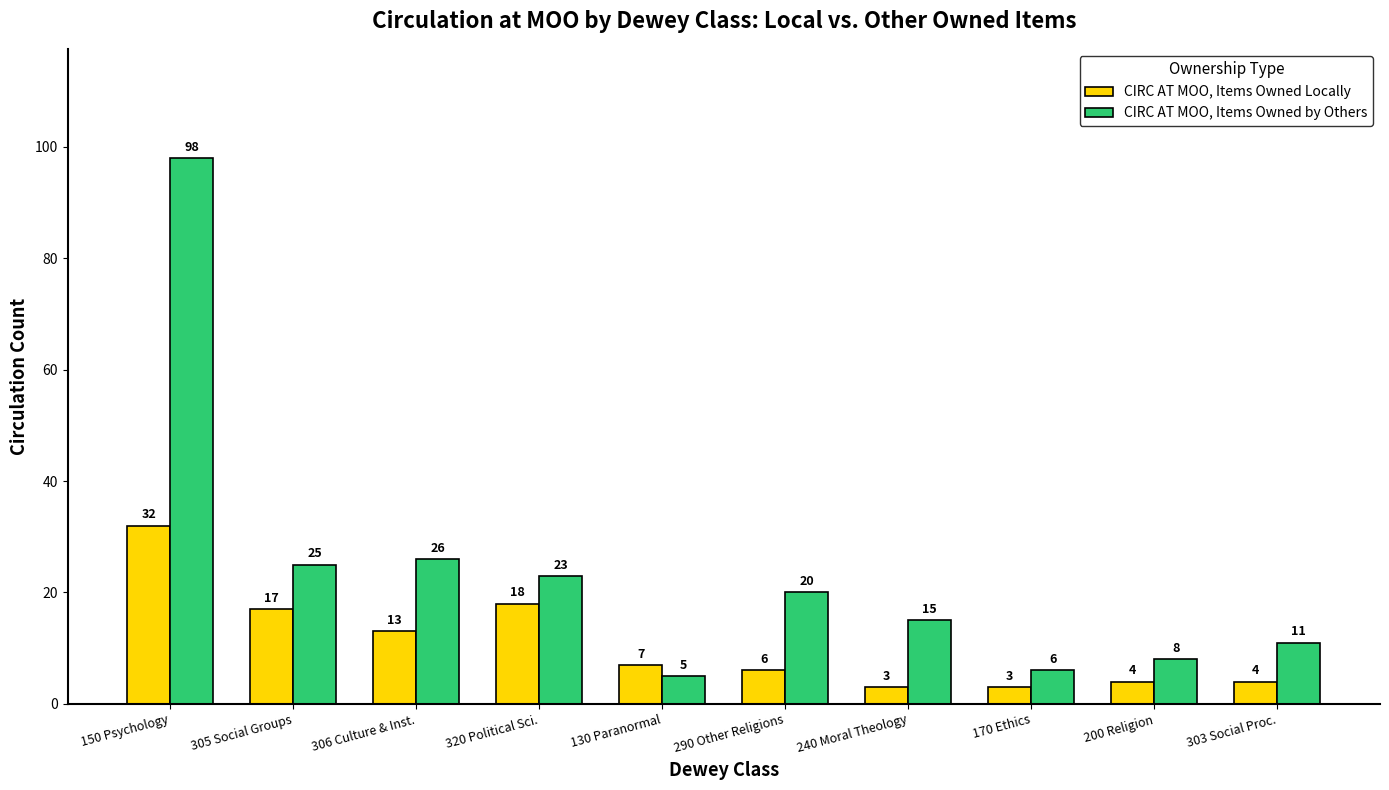

What is the total value across all series at 320 Political Sci.?

41